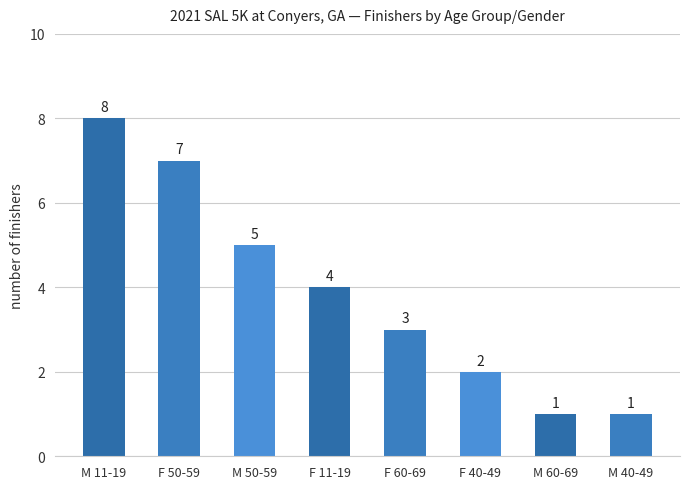

How many distinct data groups are displayed?

1